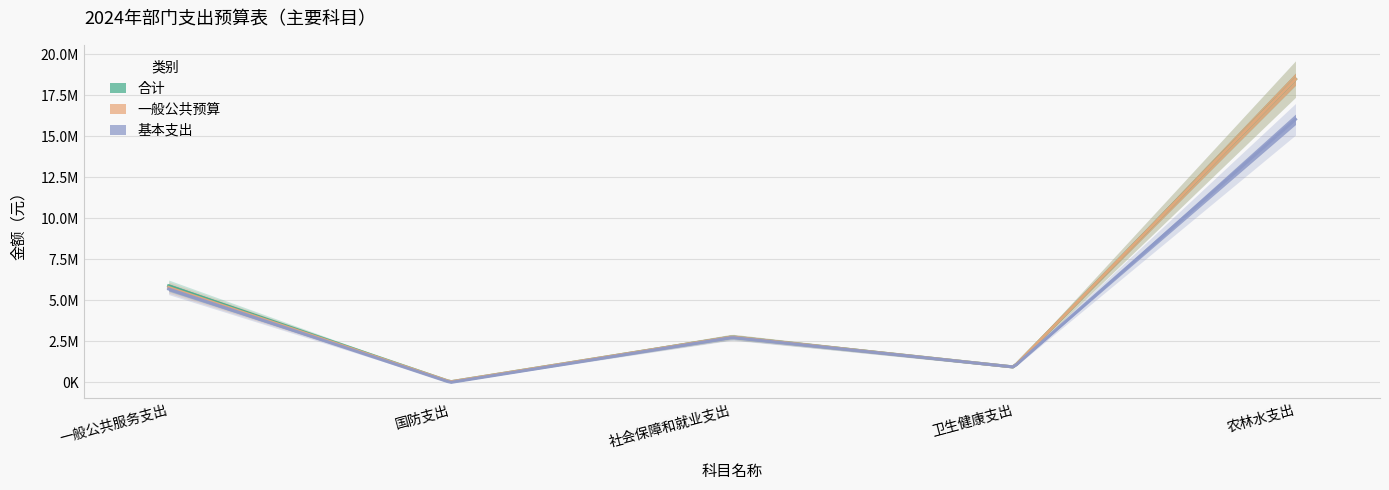

True or false: 合计 and 基本支出 intersect in this chart.

False